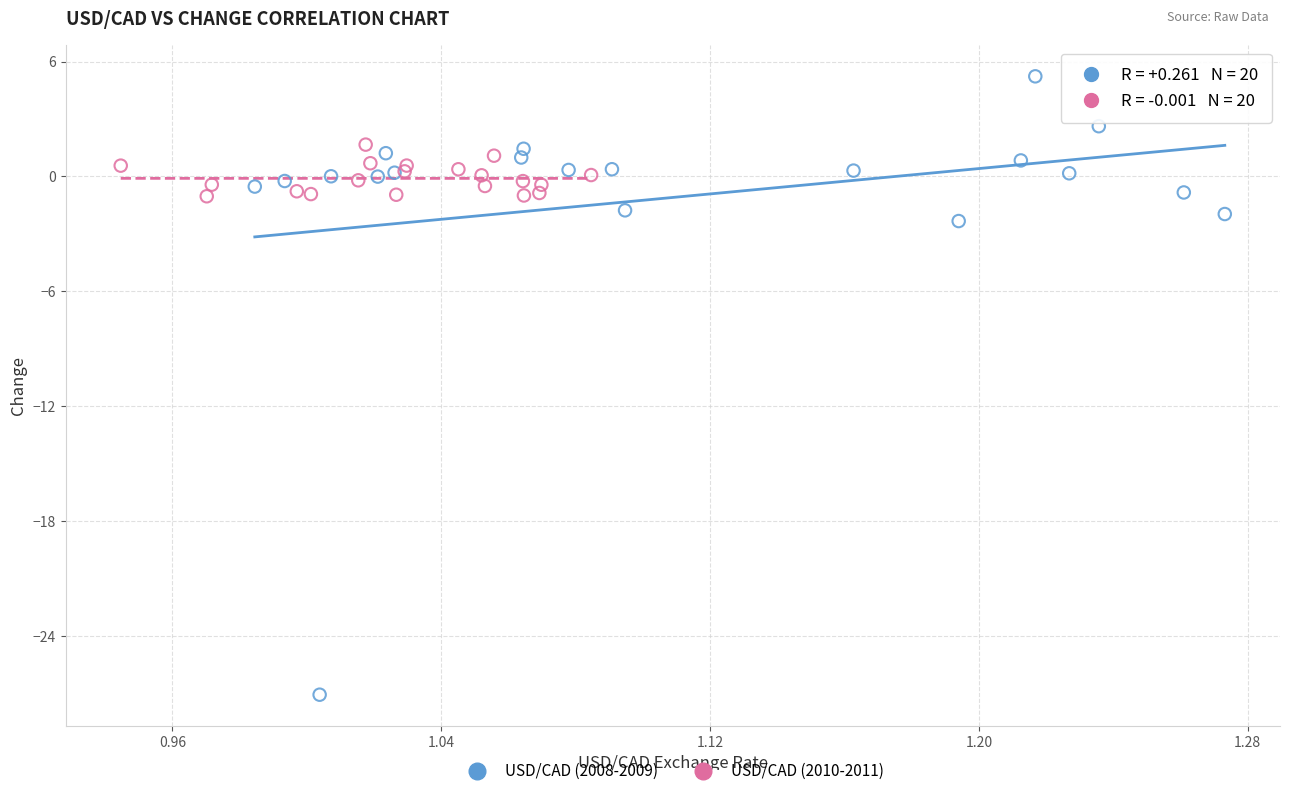

Which series contains the lowest Y value?

USD/CAD (2008-2009)